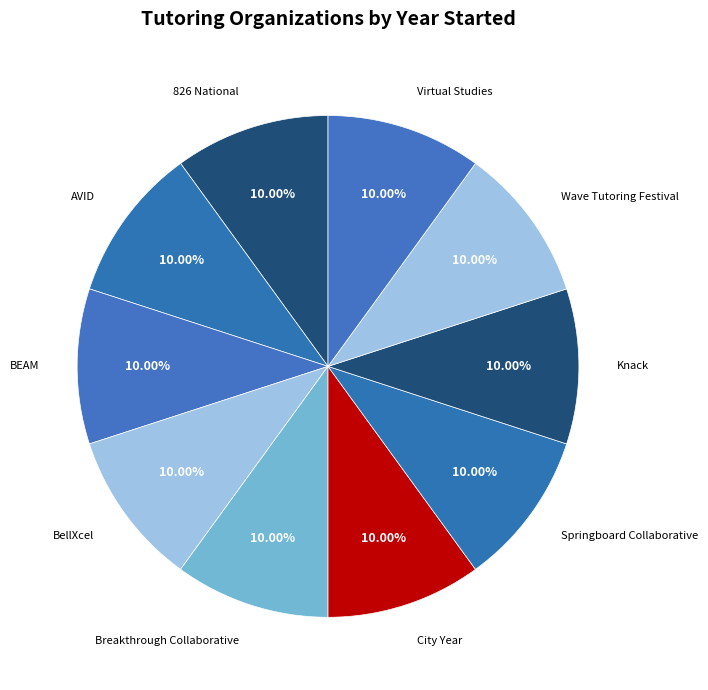

Is AVID the majority of the pie?

No